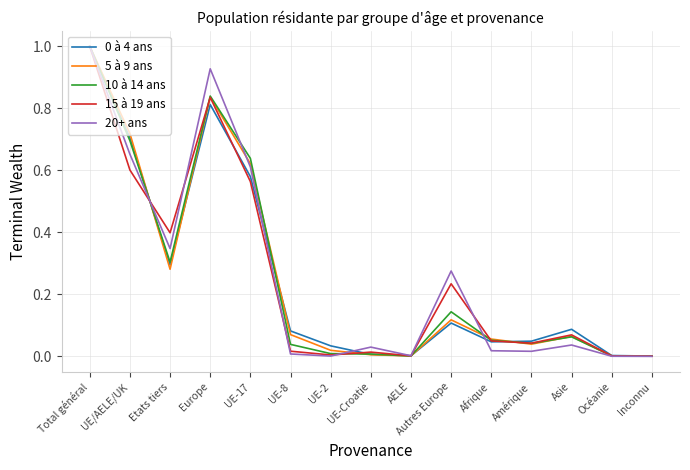

True or false: 15 à 19 ans has more than 1 points higher than both neighbors.

True